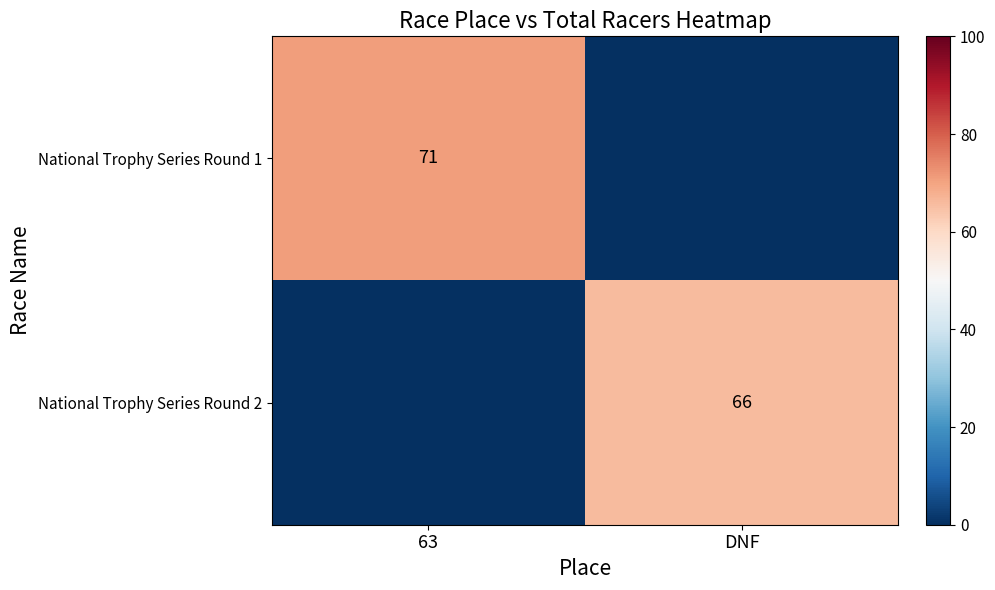

At how many categories does at least one series exceed 12?

2